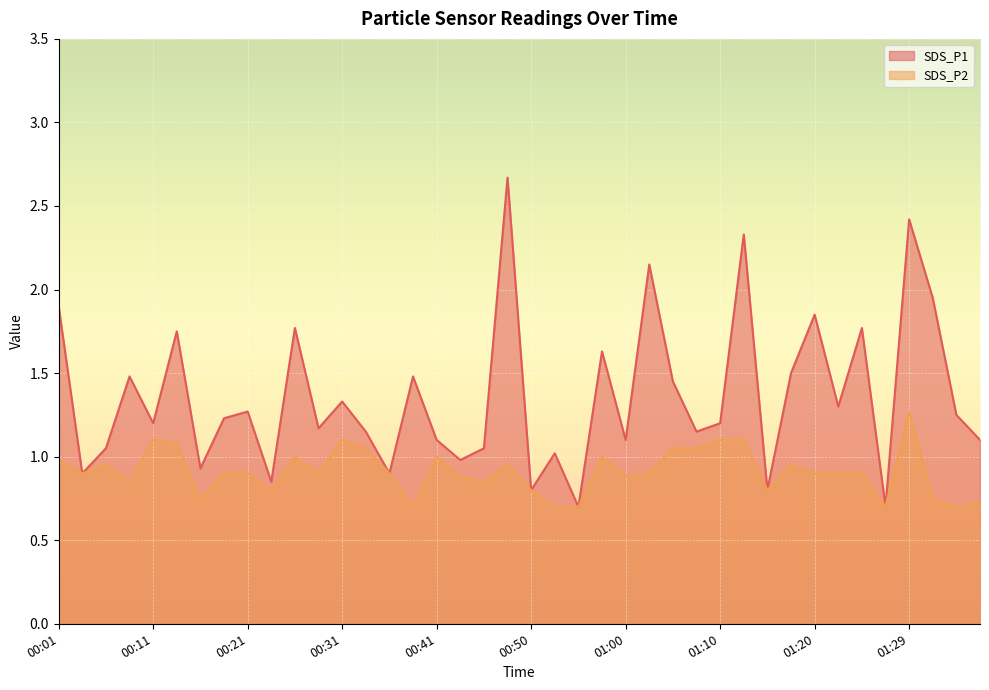

What is the average value of the SDS_P2 series?

0.9